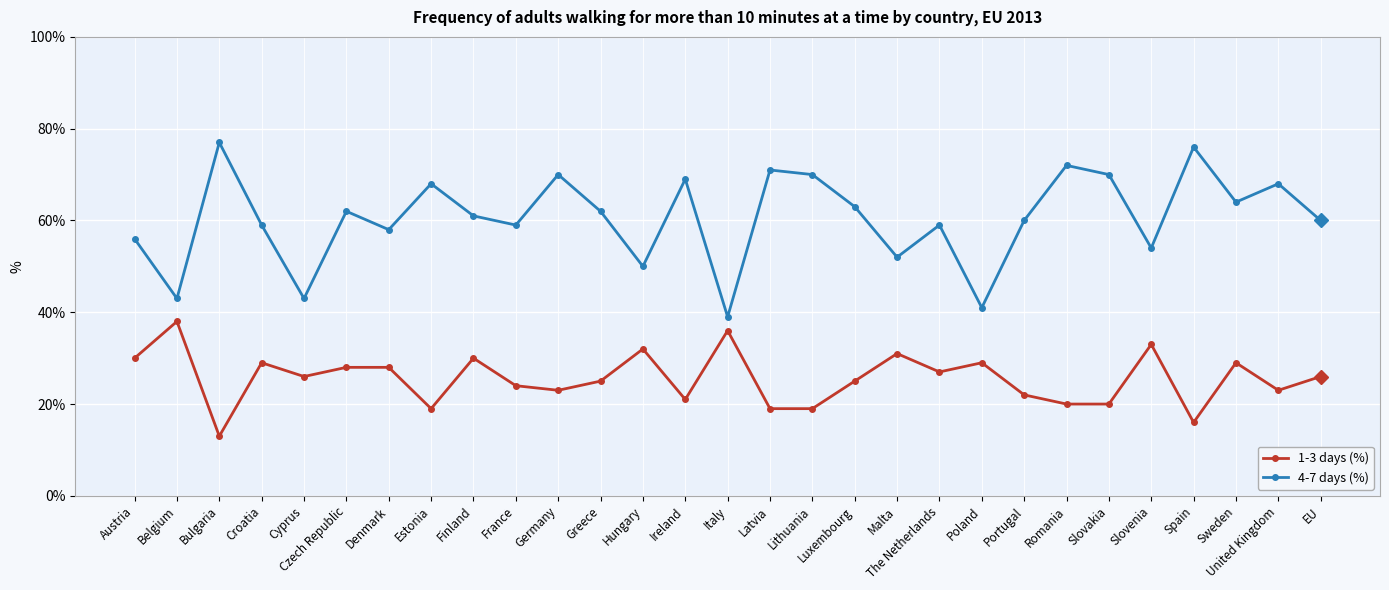

Is it true that 1-3 days (%) equals 7 at Spain?

False